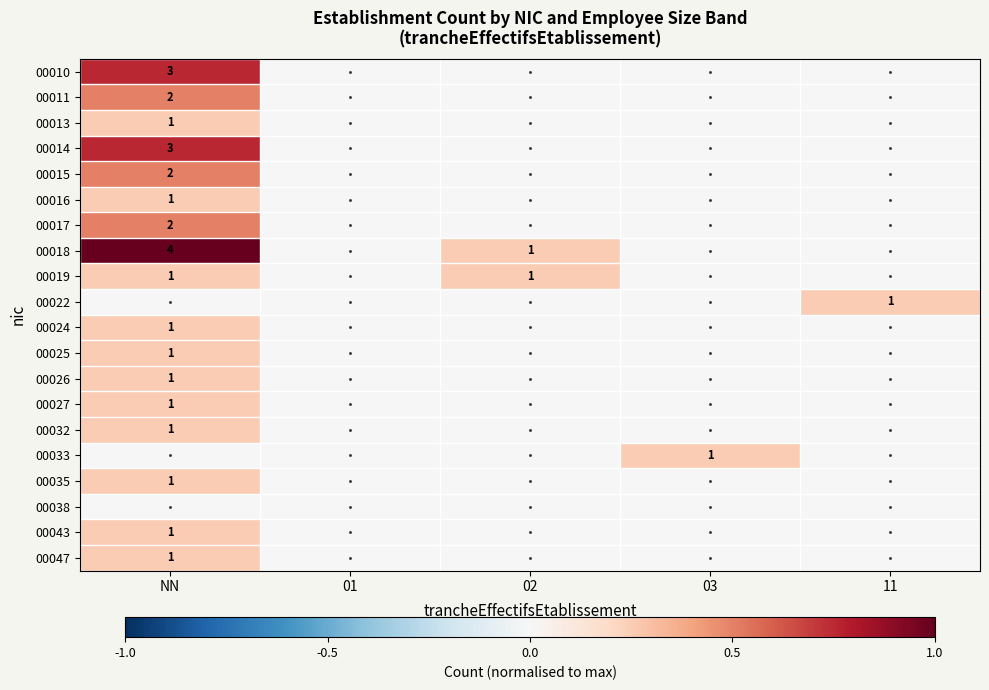

The 00017 series shows 1 at NN. True or false?

False